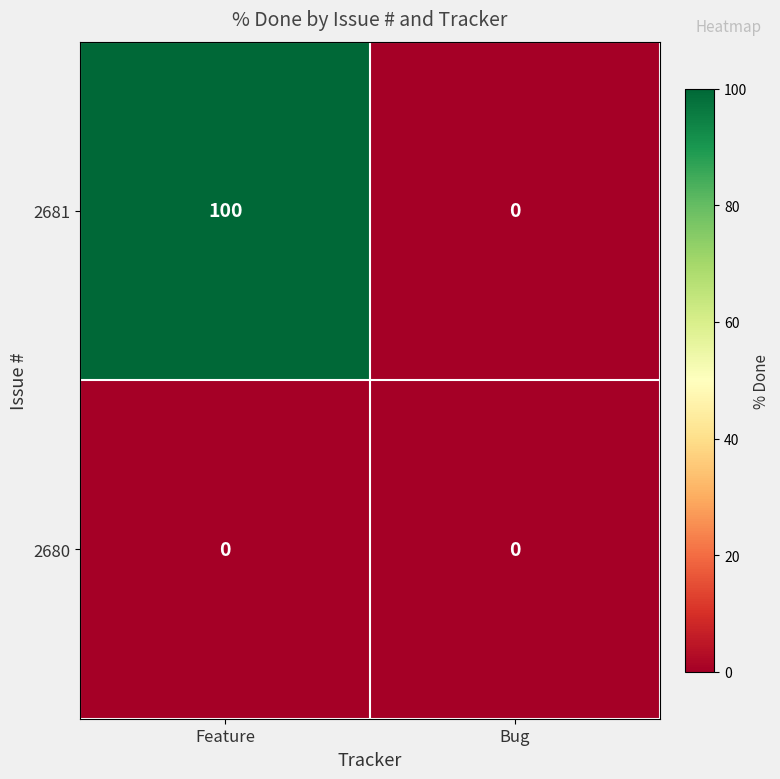

At how many categories does at least one series exceed 64?

1